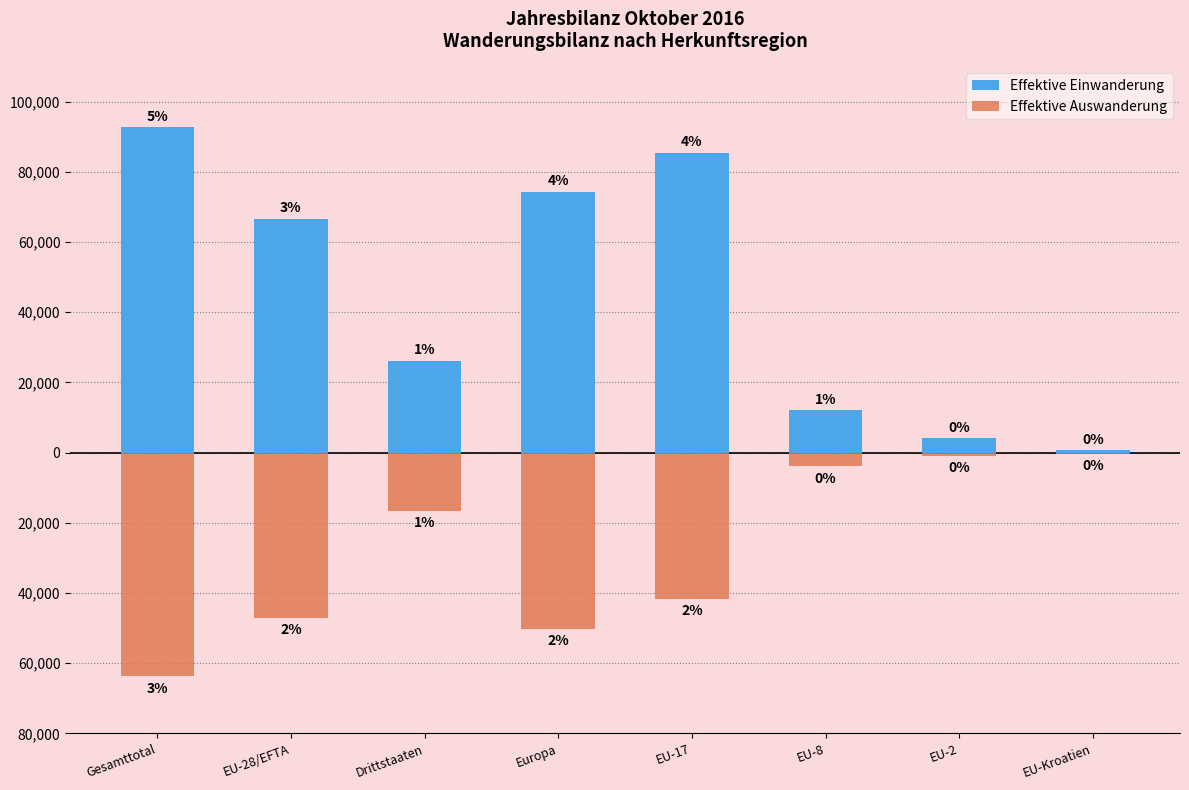

Reading left to right, transcribe all the data shown in this chart.

Effektive Einwanderung: Gesamttotal=92698	EU-28/EFTA=66581	Drittstaaten=26117	Europa=74318	EU-17=85402	EU-8=12117	EU-2=4119	EU-Kroatien=703
Effektive Auswanderung: Gesamttotal=-63720	EU-28/EFTA=-47051	Drittstaaten=-16669	Europa=-50258	EU-17=-41667	EU-8=-3944	EU-2=-872	EU-Kroatien=-307